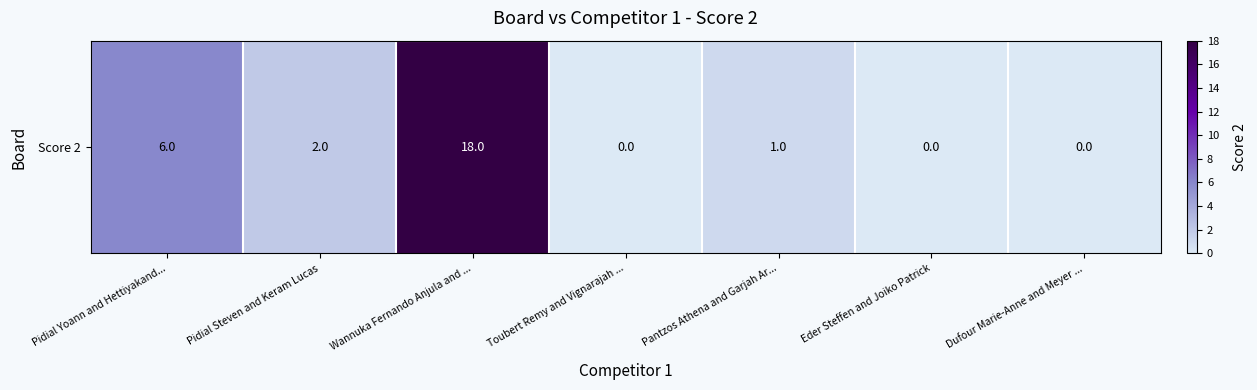

What is the greatest value displayed?

18